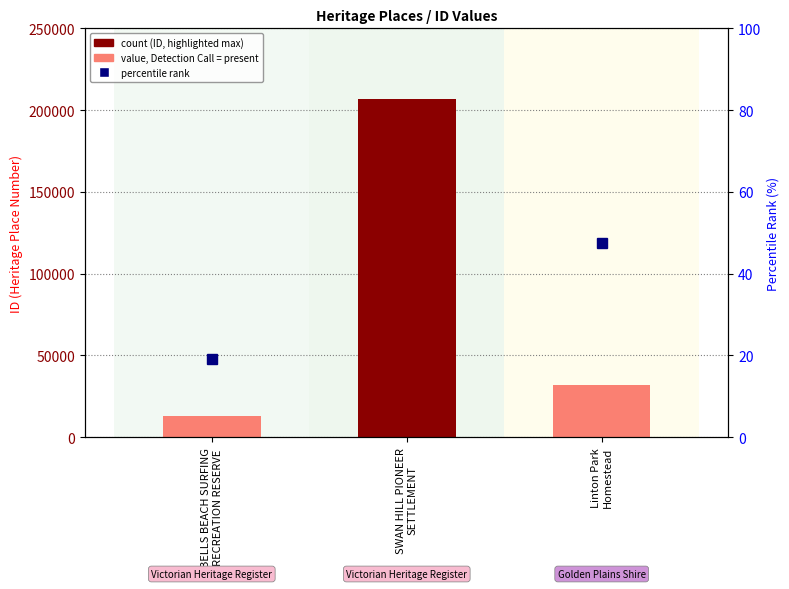

What position from the right is SWAN HILL PIONEER
SETTLEMENT?

2